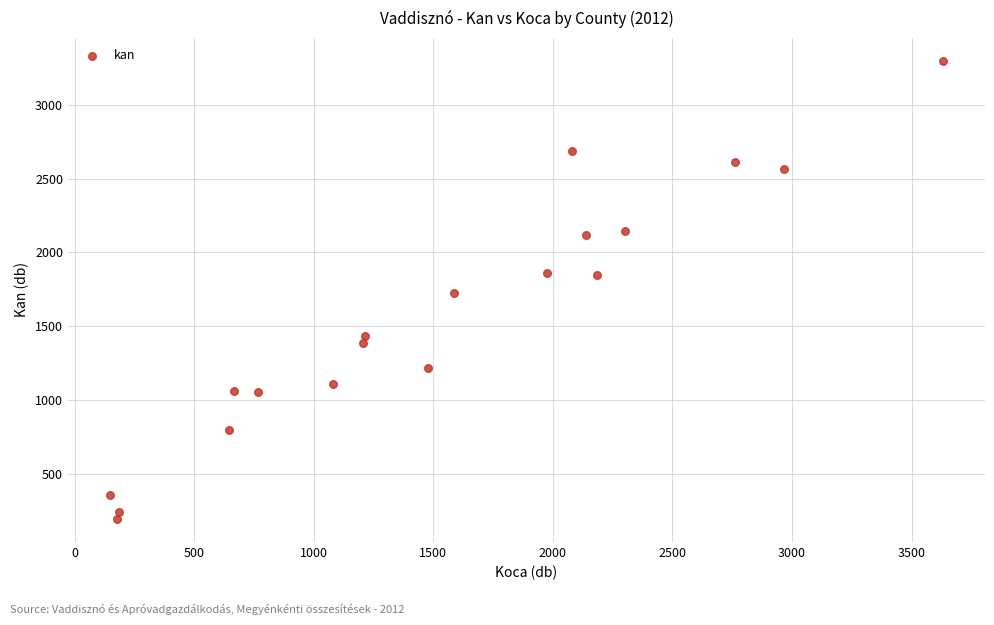

What is the range of Y values (max minus min)?

3104